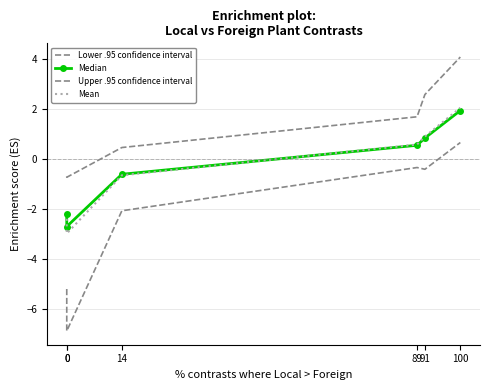

What is the difference between the Median values at 89 and 100?

1.4